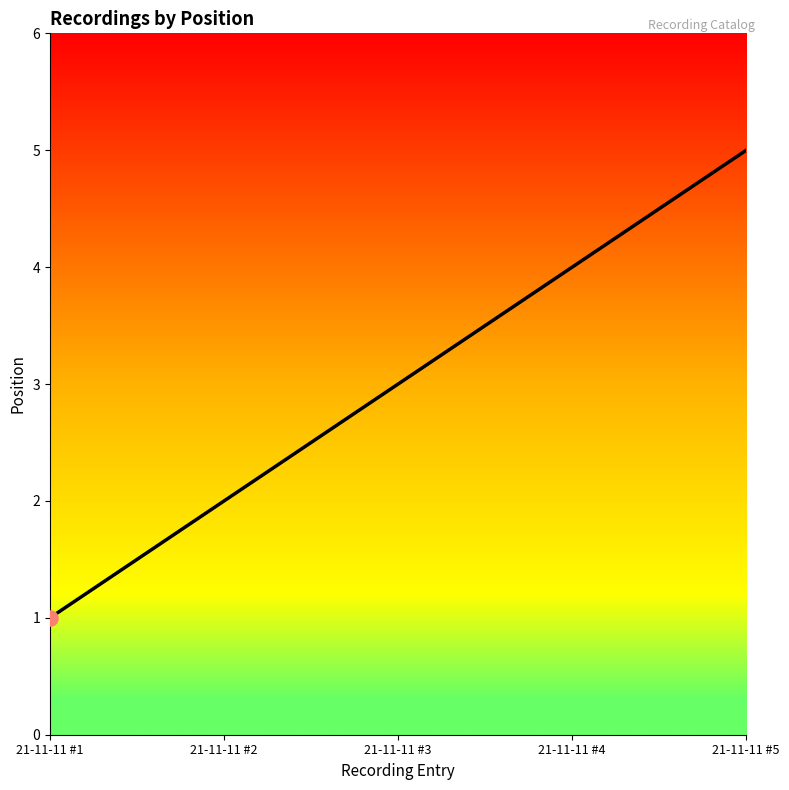

What is the change in value from 21-11-11 #1 to 21-11-11 #5?

+4